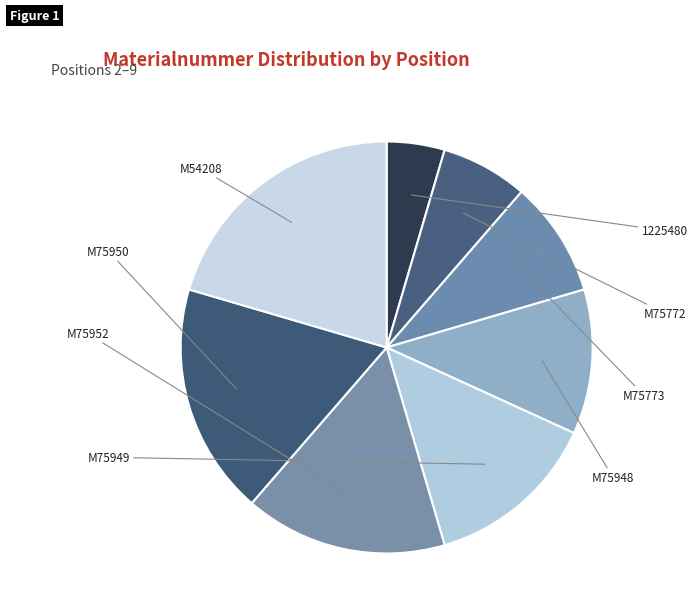

Rank the categories by value from lowest to highest.

1225480, M75772, M75773, M75948, M75949, M75952, M75950, M54208